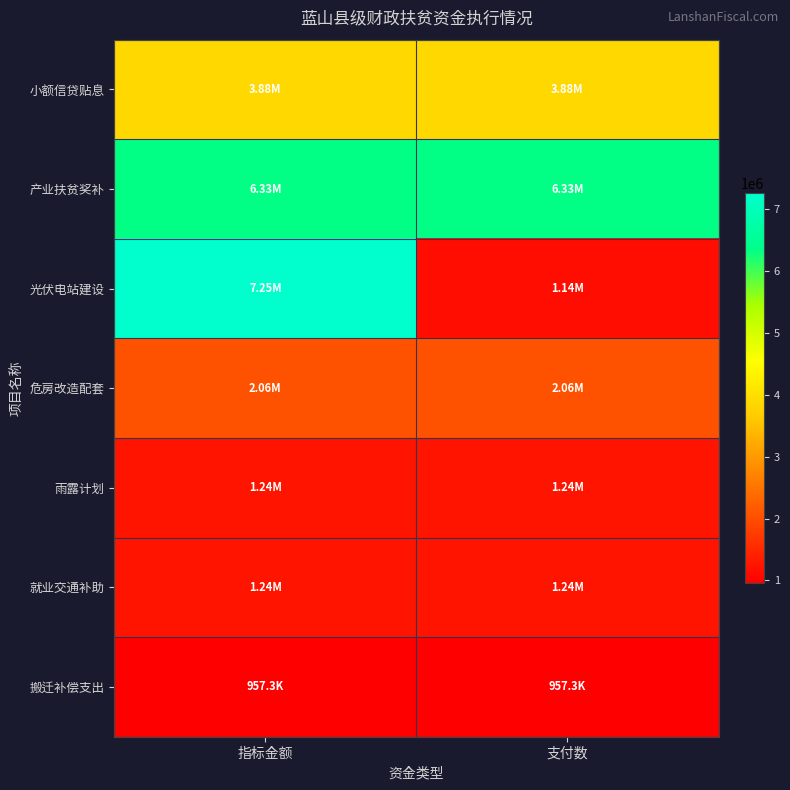

Rank the series by their maximum value, from highest to lowest.

光伏电站建设, 产业扶贫奖补, 小额信贷贴息, 危房改造配套, 就业交通补助, 雨露计划, 搬迁补偿支出